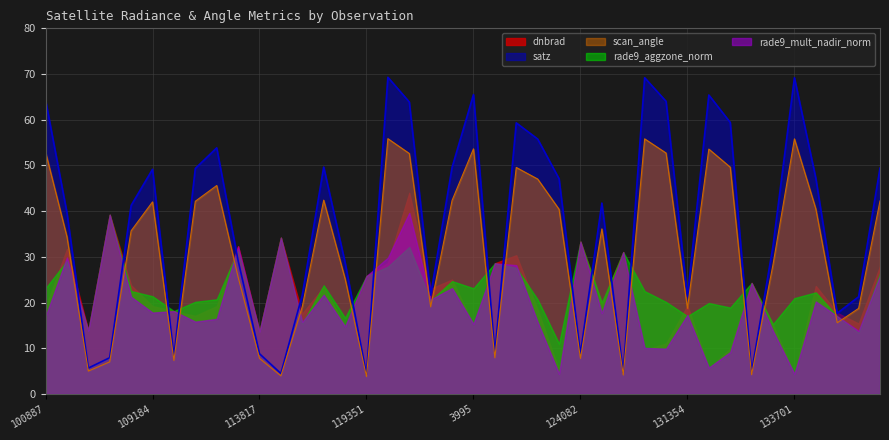

List the series in order of their peak value, lowest first.

rade9_aggzone_norm, rade9_mult_nadir_norm, dnbrad, scan_angle, satz